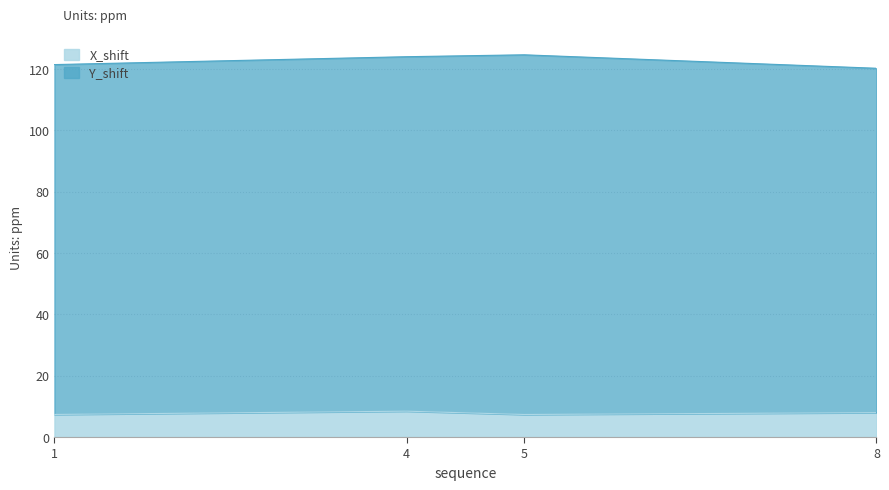

At which category does the data reach its first local valley?

5